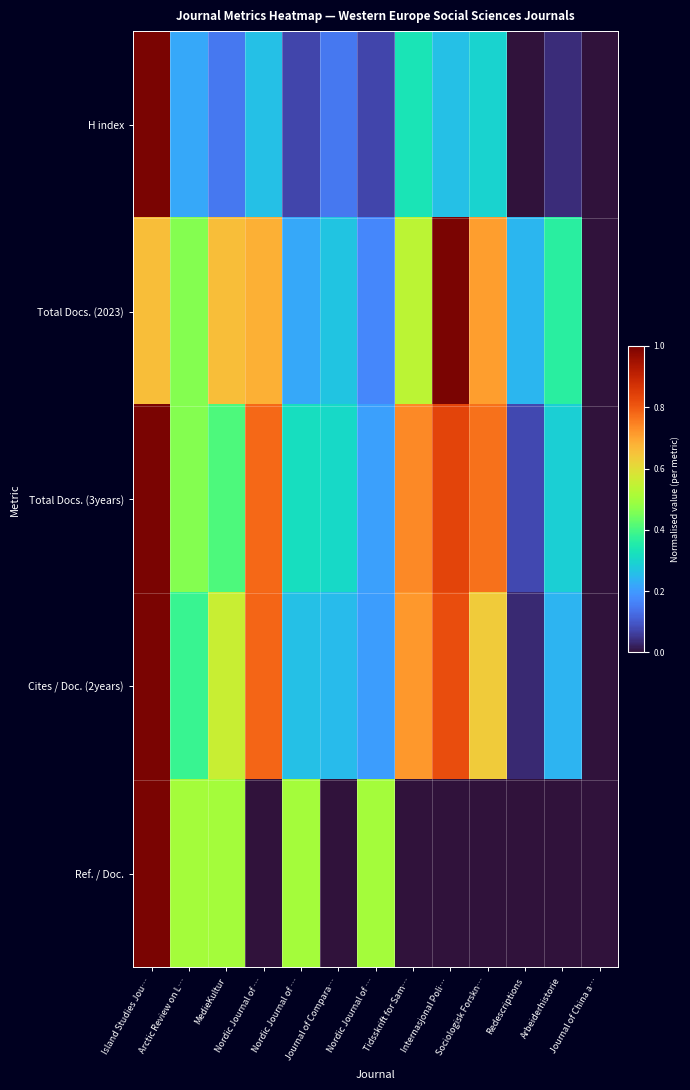

Reading right to left, transcribe all the data shown in this chart.

H index: Journal of China a…=0.0	Arbeiderhistorie=0.0	Redescriptions=0.0	Sociologisk Forskn…=0.3	Internasjonal Poli…=0.3	Tidsskrift for Sam…=0.3	Nordic Journal of …=0.1	Journal of Compara…=0.1	Nordic Journal of …=0.1	Nordic Journal of …=0.3	MedieKultur=0.1	Arctic Review on L…=0.2	Island Studies Jou…=1.0
Total Docs. (2023): Journal of China a…=0.0	Arbeiderhistorie=0.4	Redescriptions=0.2	Sociologisk Forskn…=0.7	Internasjonal Poli…=1.0	Tidsskrift for Sam…=0.5	Nordic Journal of …=0.2	Journal of Compara…=0.3	Nordic Journal of …=0.2	Nordic Journal of …=0.7	MedieKultur=0.7	Arctic Review on L…=0.5	Island Studies Jou…=0.7
Total Docs. (3years): Journal of China a…=0.0	Arbeiderhistorie=0.3	Redescriptions=0.1	Sociologisk Forskn…=0.8	Internasjonal Poli…=0.8	Tidsskrift for Sam…=0.7	Nordic Journal of …=0.2	Journal of Compara…=0.3	Nordic Journal of …=0.3	Nordic Journal of …=0.8	MedieKultur=0.4	Arctic Review on L…=0.5	Island Studies Jou…=1.0
Cites / Doc. (2years): Journal of China a…=0.0	Arbeiderhistorie=0.2	Redescriptions=0.0	Sociologisk Forskn…=0.6	Internasjonal Poli…=0.8	Tidsskrift for Sam…=0.7	Nordic Journal of …=0.2	Journal of Compara…=0.2	Nordic Journal of …=0.3	Nordic Journal of …=0.8	MedieKultur=0.6	Arctic Review on L…=0.4	Island Studies Jou…=1.0
Ref. / Doc.: Journal of China a…=0.0	Arbeiderhistorie=0.0	Redescriptions=0.0	Sociologisk Forskn…=0.0	Internasjonal Poli…=0.0	Tidsskrift for Sam…=0.0	Nordic Journal of …=0.5	Journal of Compara…=0.0	Nordic Journal of …=0.5	Nordic Journal of …=0.0	MedieKultur=0.5	Arctic Review on L…=0.5	Island Studies Jou…=1.0